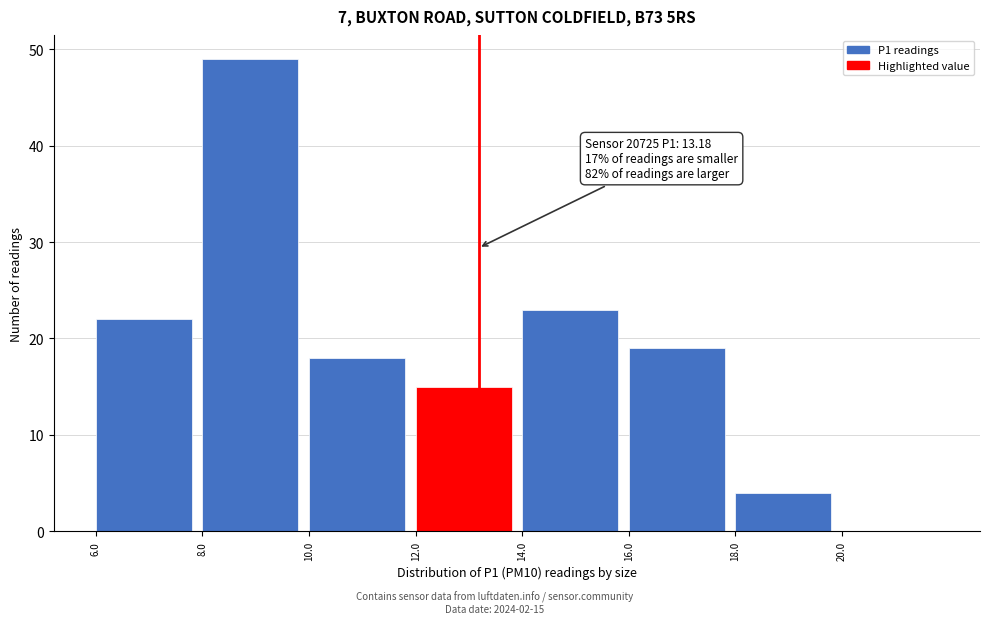

Which range on the x-axis has the tallest bar?

8 to 10